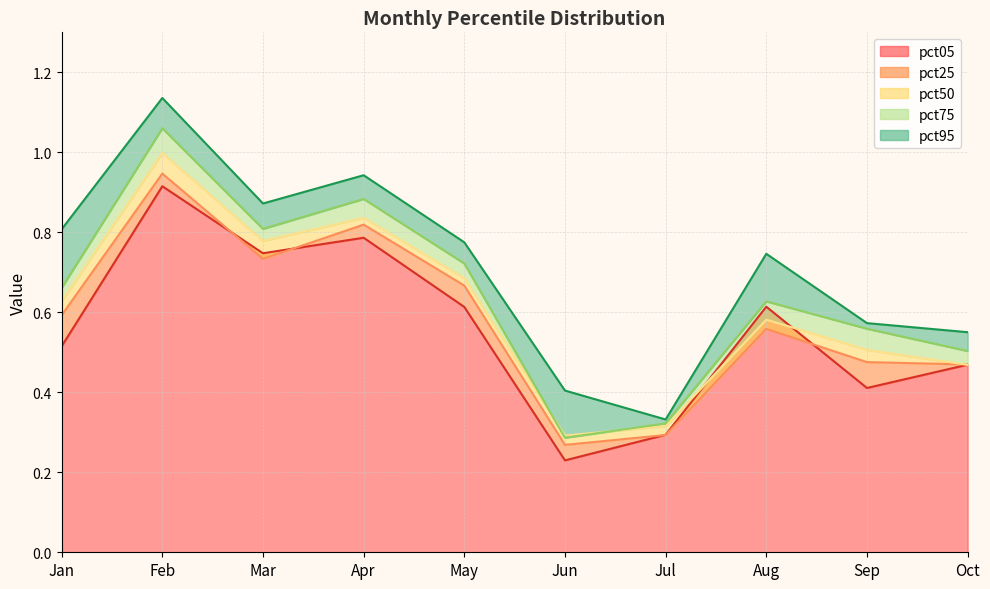

What is the average value of the pct50 series?

0.6